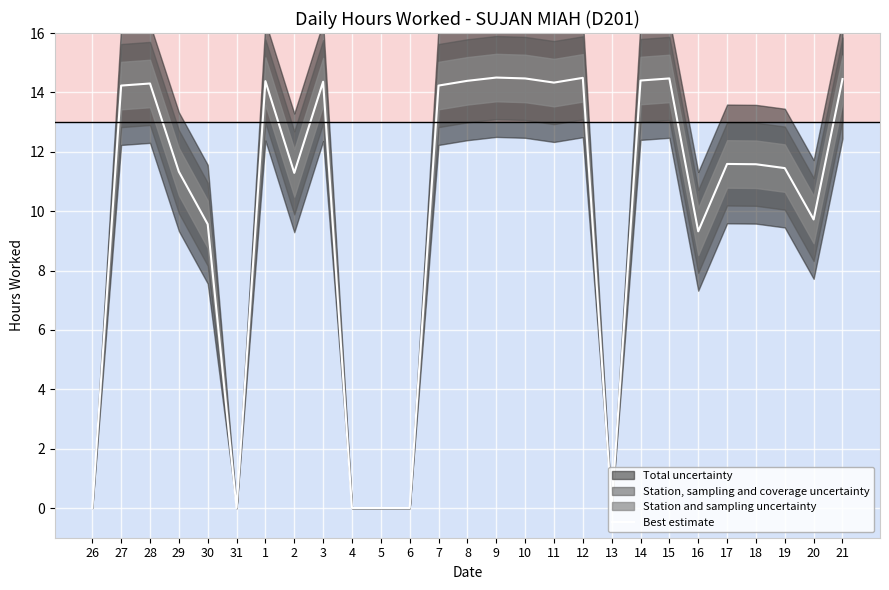

What is the label of the 22nd point from the right?

31